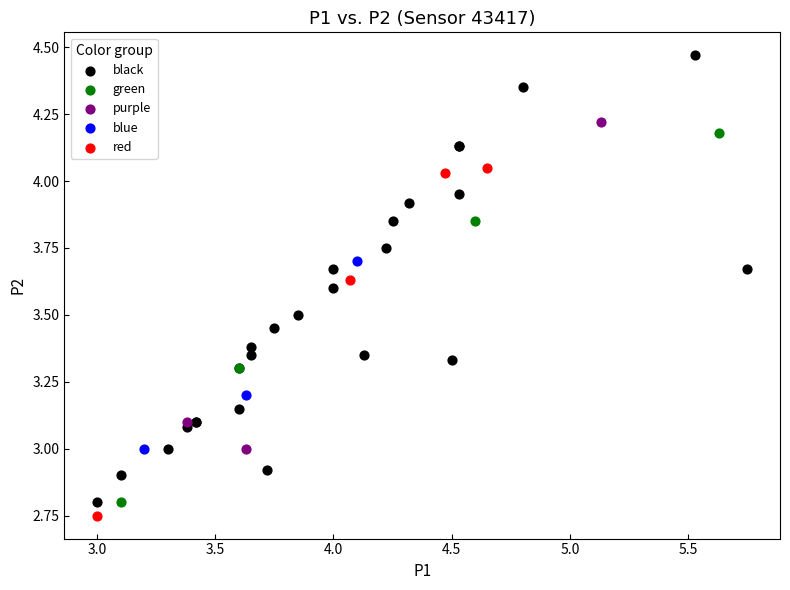

Which series has the largest Y range (max minus min)?

black